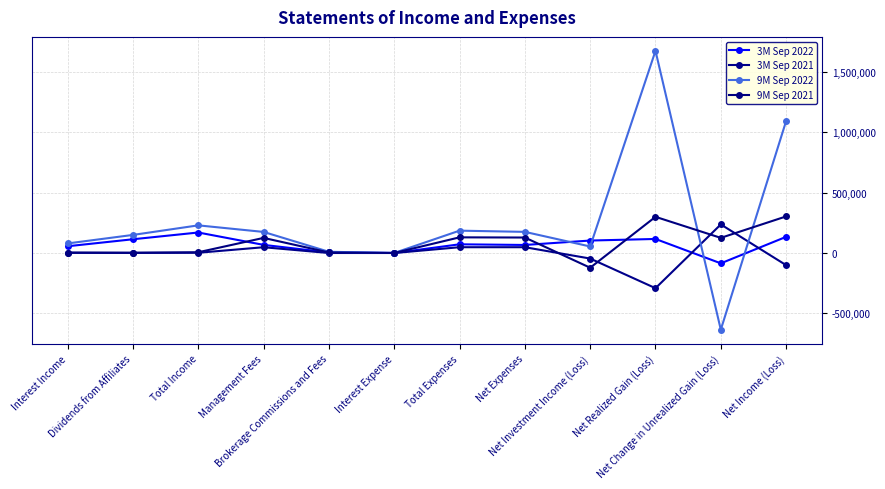

The 9M Sep 2022 series shows 1675152 at Net Realized Gain (Loss). True or false?

True